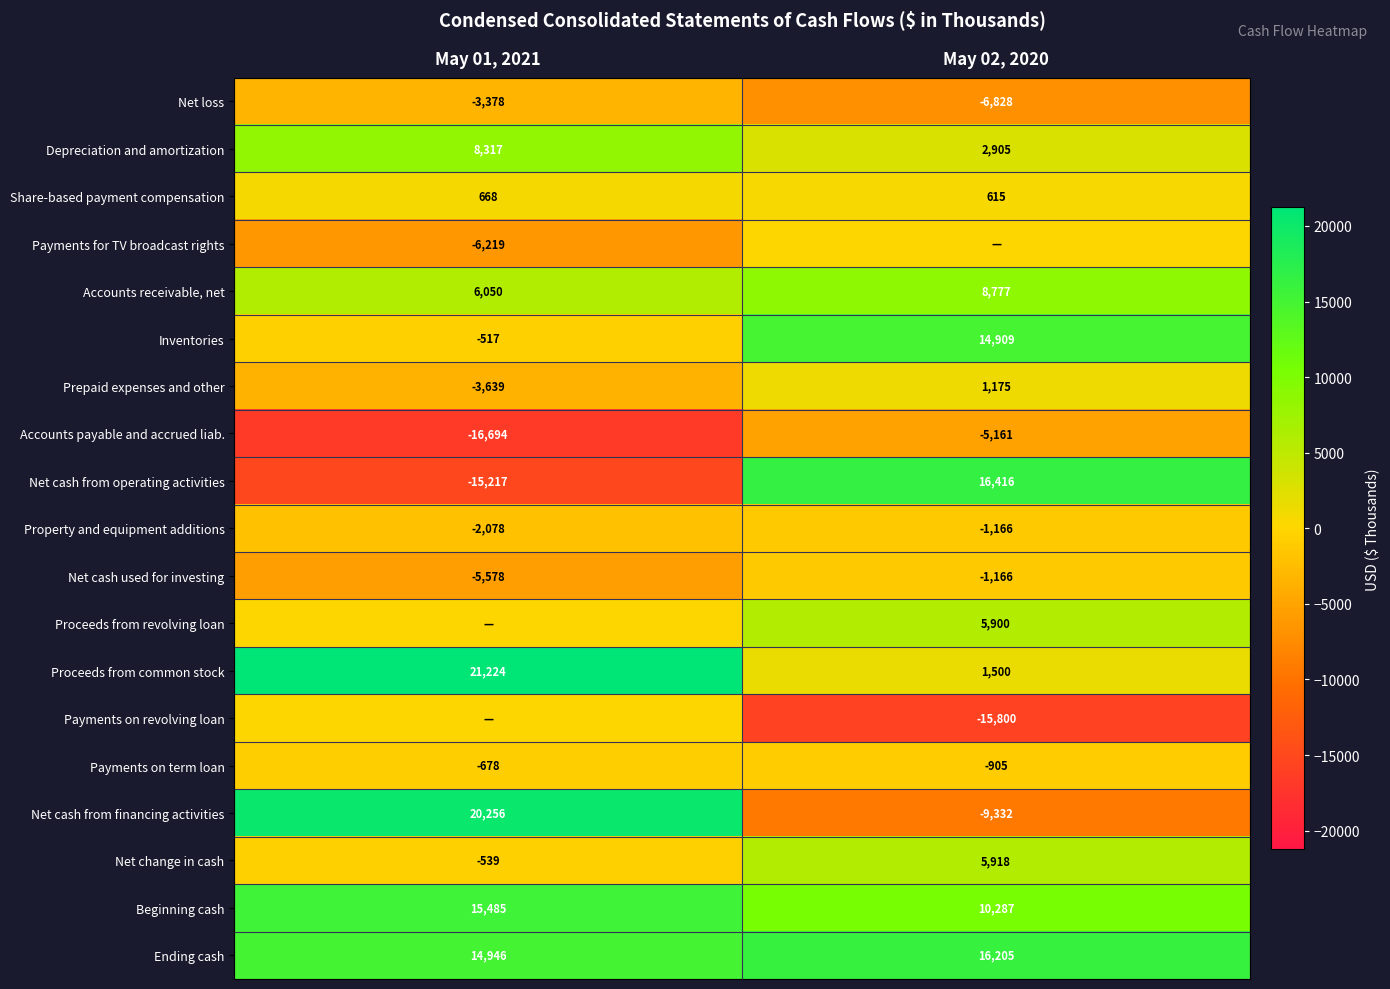

What is the total value across all series at May 02, 2020?

44249